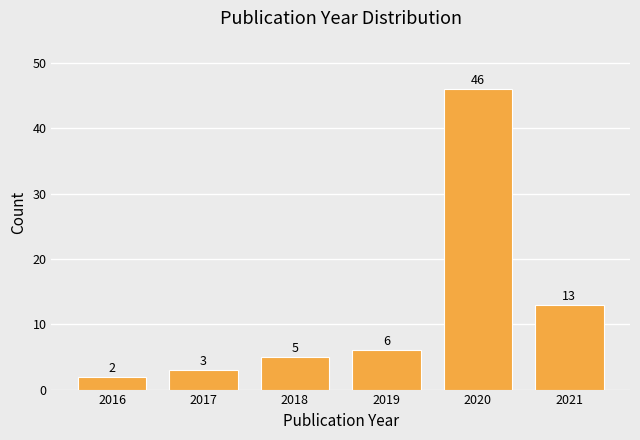

Reading left to right, extract all data points from this chart.

2016=2	2017=3	2018=5	2019=6	2020=46	2021=13